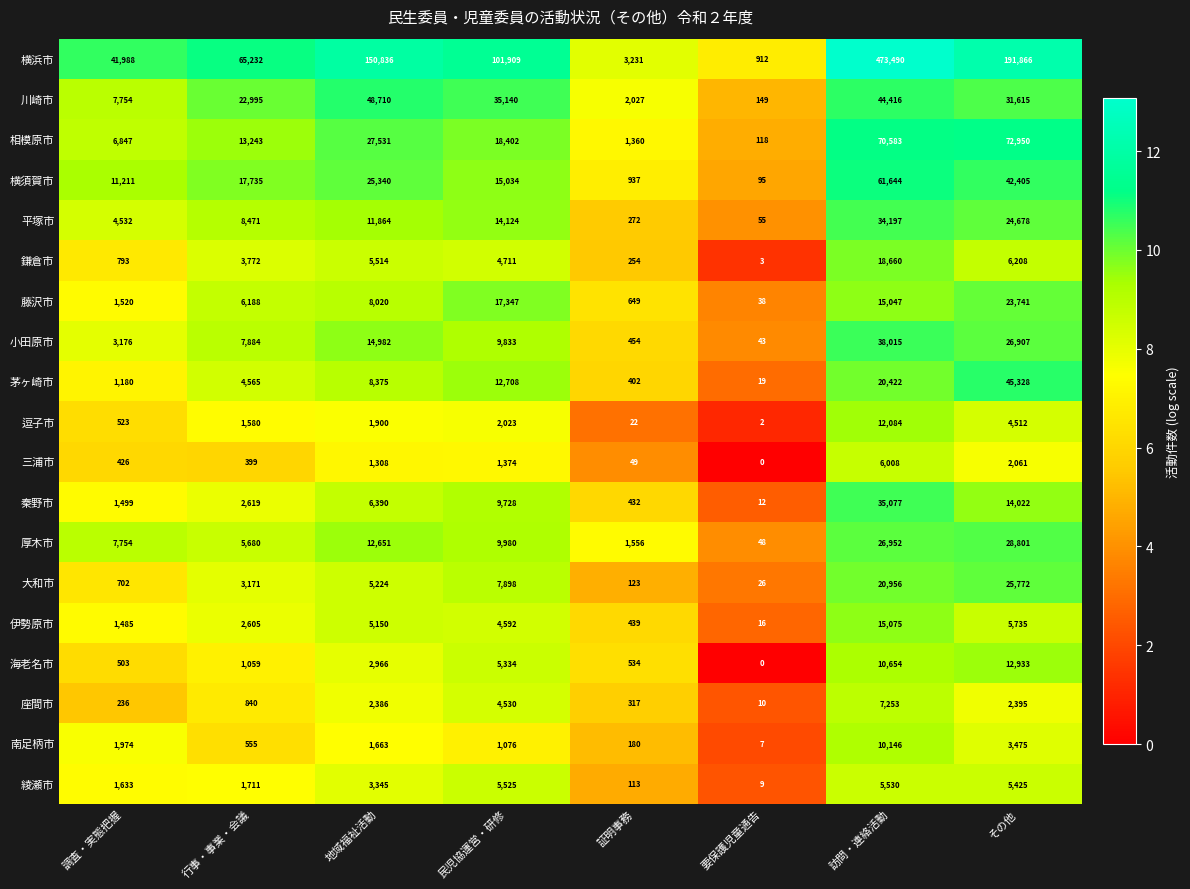

What is the approximate value of 鎌倉市 at 調査・実態把握, to the nearest 50?

800